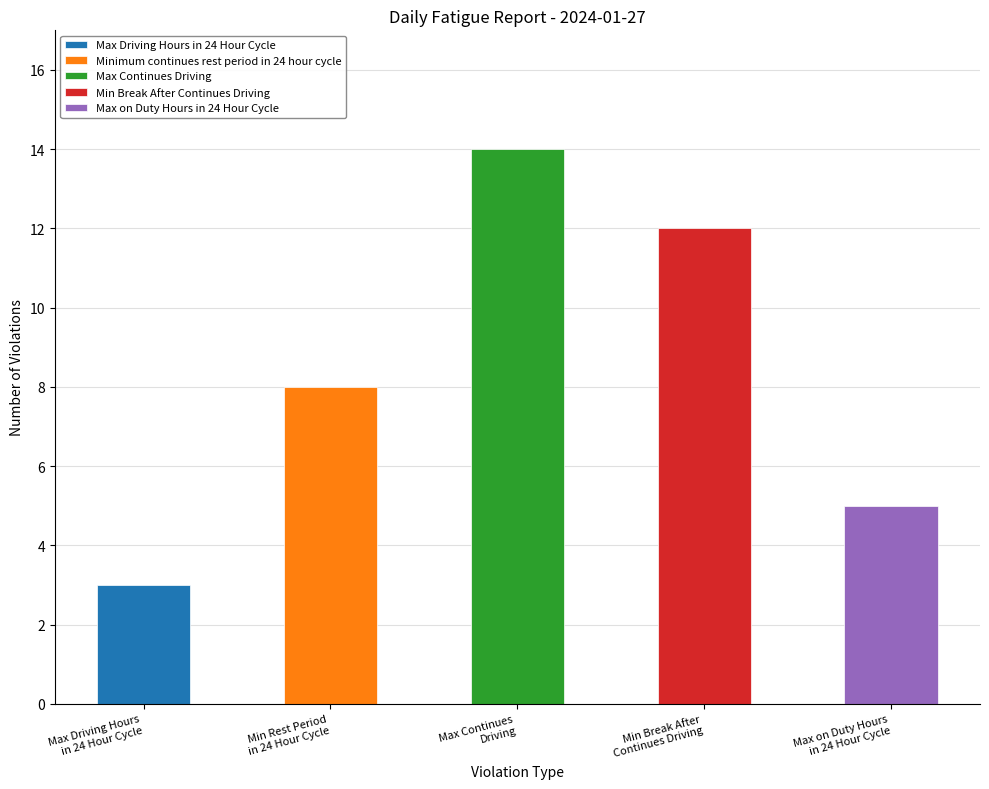

What is the change in value from Max Continues Driving to Min Break After Continues Driving?

-2